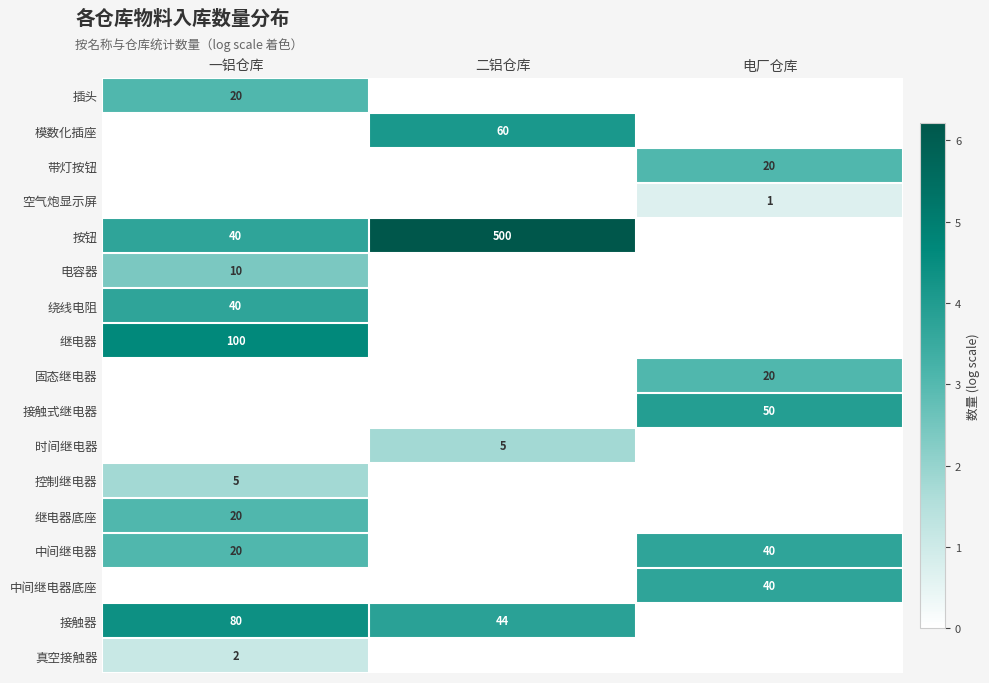

The 绕线电阻 series shows 60 at 一铝仓库. True or false?

False